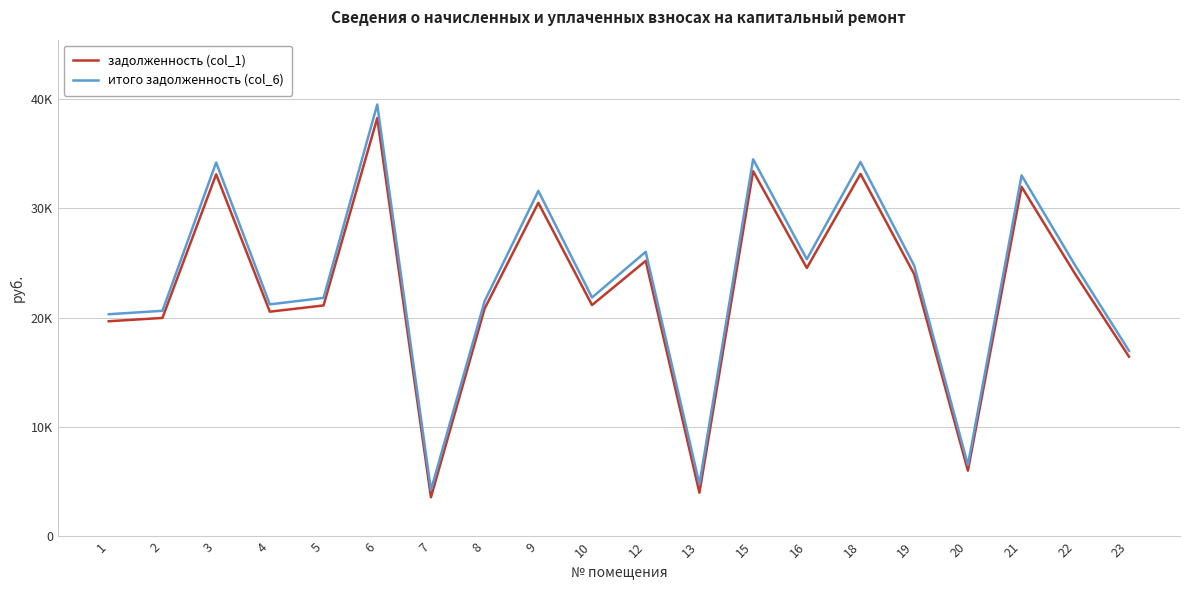

What are all the series names shown in the legend?

задолженность (col_1), итого задолженность (col_6)